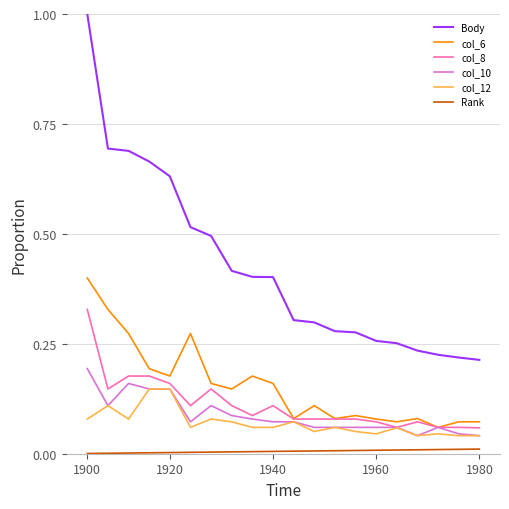

At how many categories does at least one series exceed 0?

20